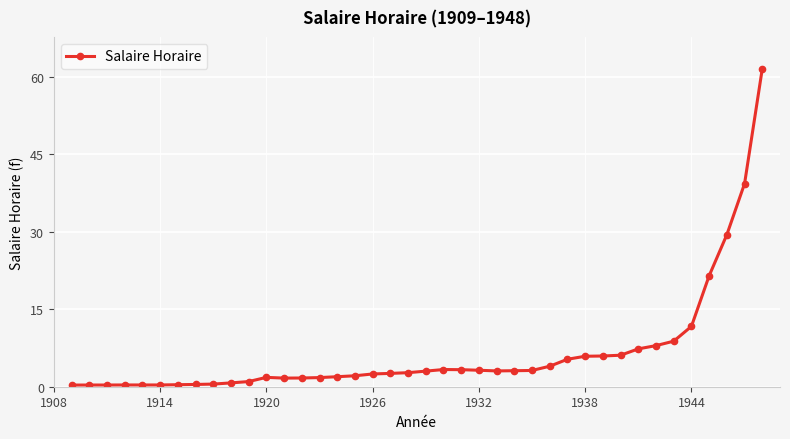

How many values exceed 3?

20